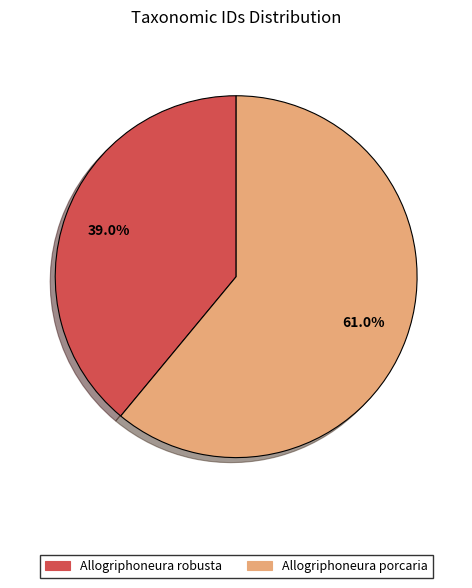

Which category accounts for the majority?

Allogriphoneura porcaria